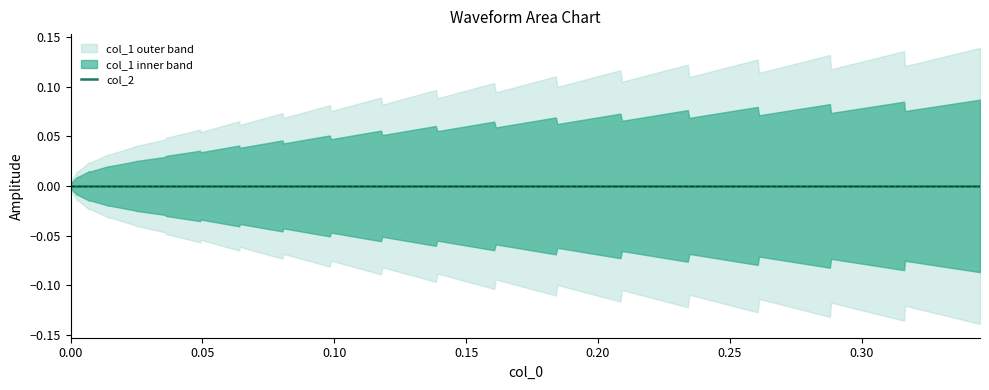

What are all the series names shown in the legend?

col_1, col_2